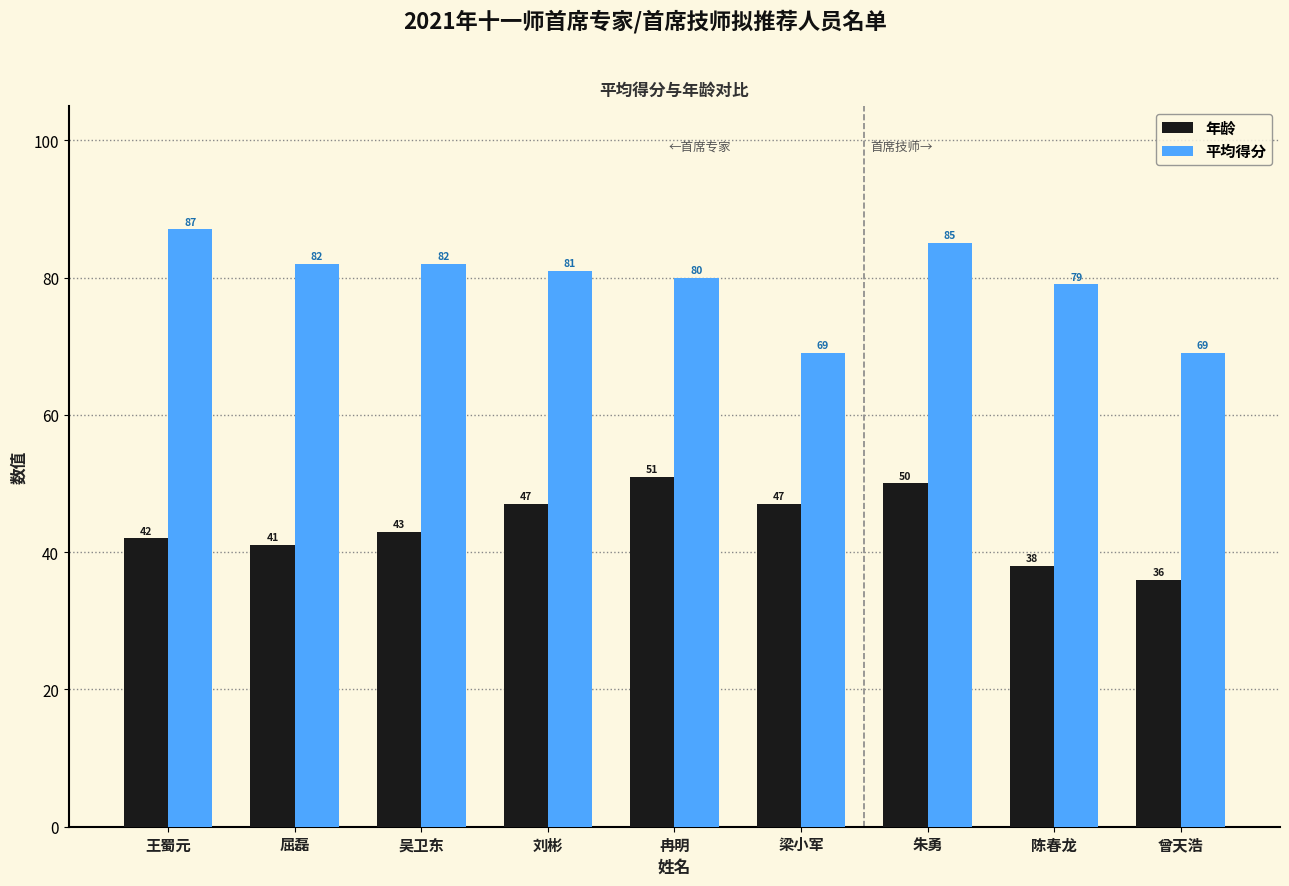

List the series in order of their overall mean, lowest first.

年龄, 平均得分